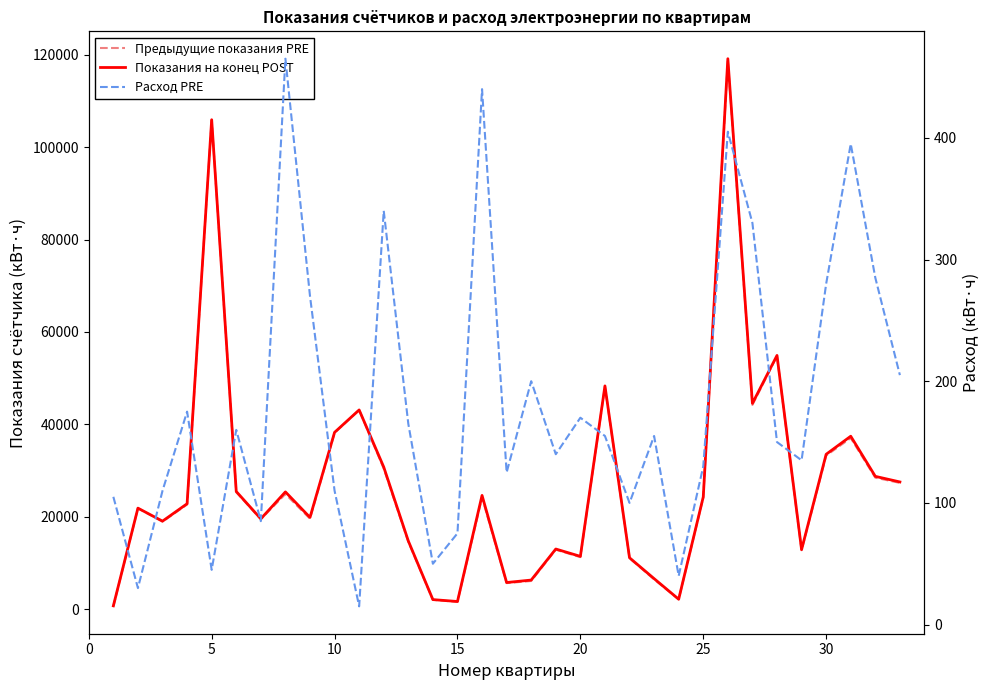

True or false: Предыдущие показания PRE and Показания на конец POST intersect in this chart.

False